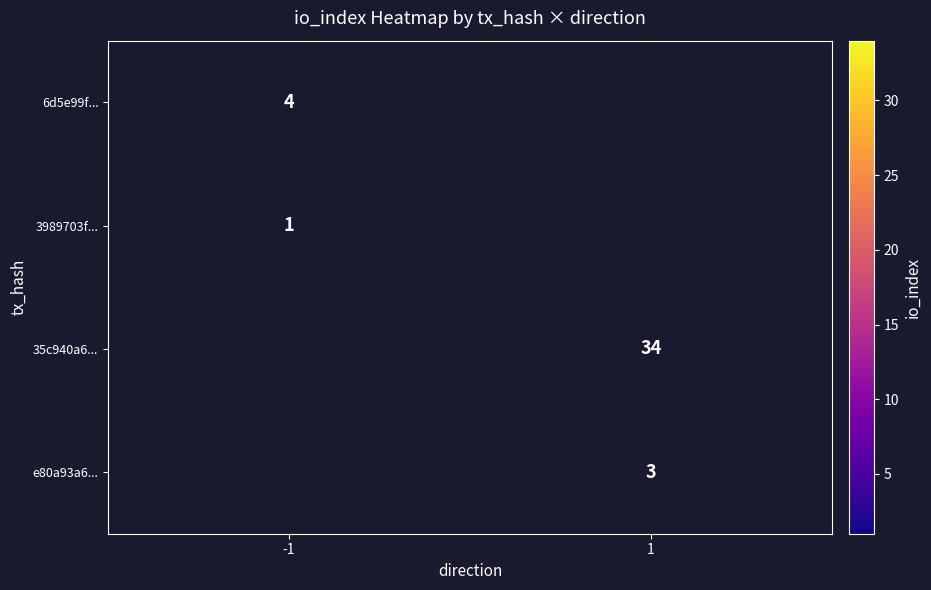

True or false: 6d5e99f... has a value of 4 at -1.

True